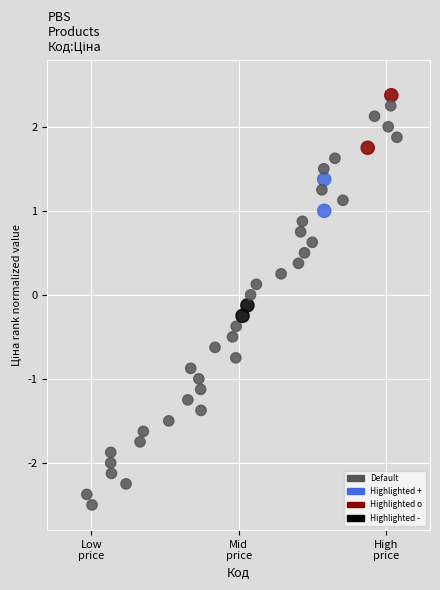

What is the range of X values (max minus min)?

2.1